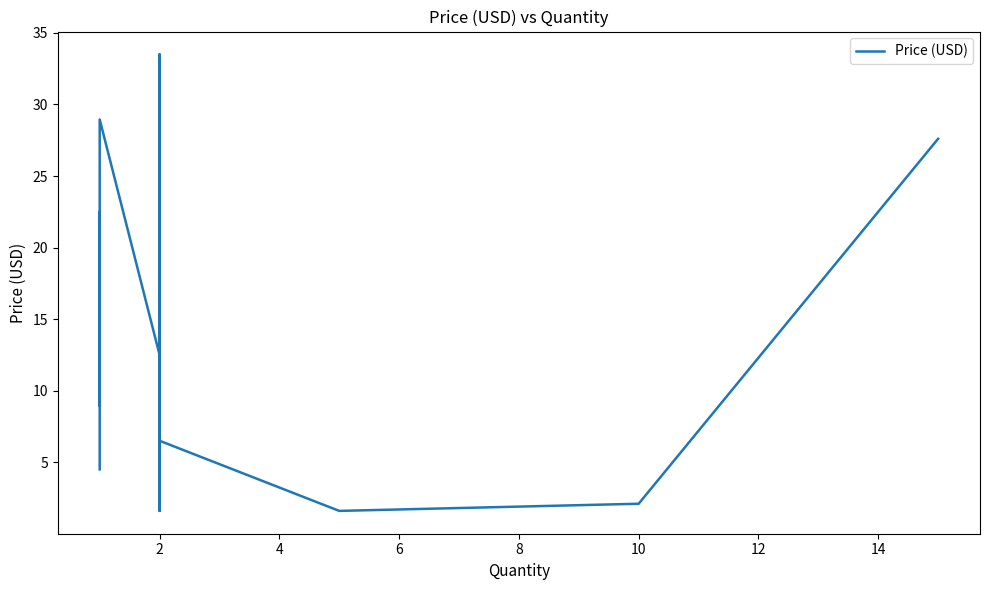

What is the minimum value shown in the chart?

1.6